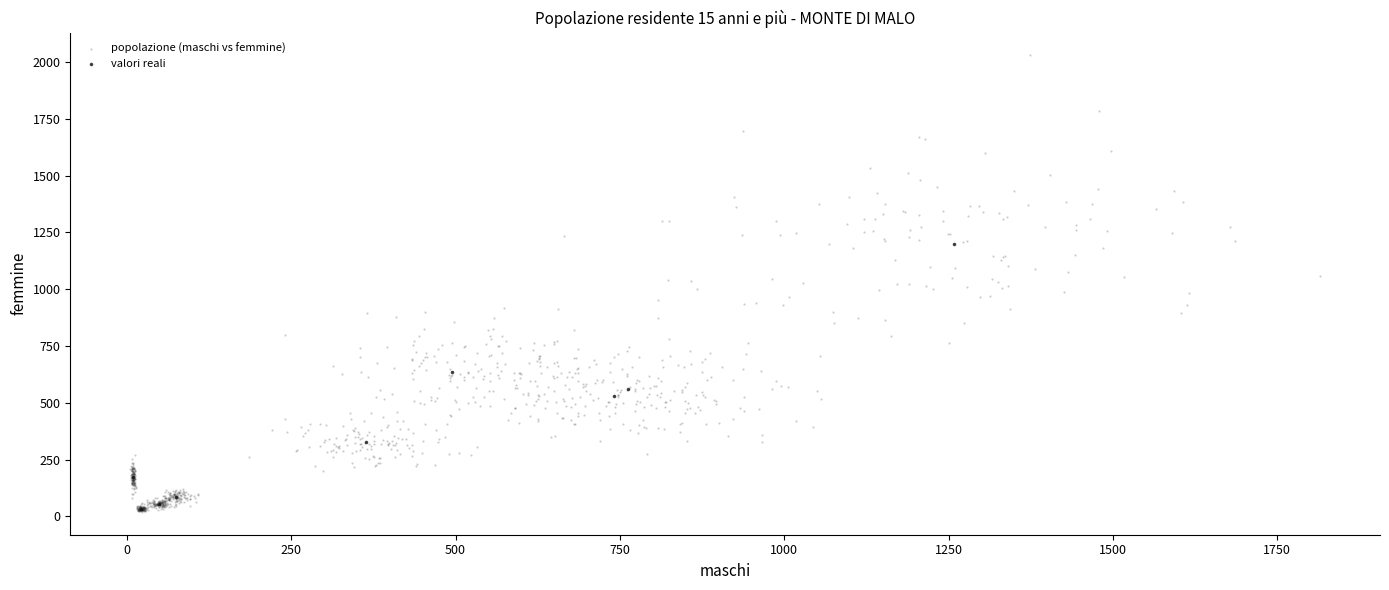

Which series contains the highest Y value?

popolazione (maschi vs femmine)